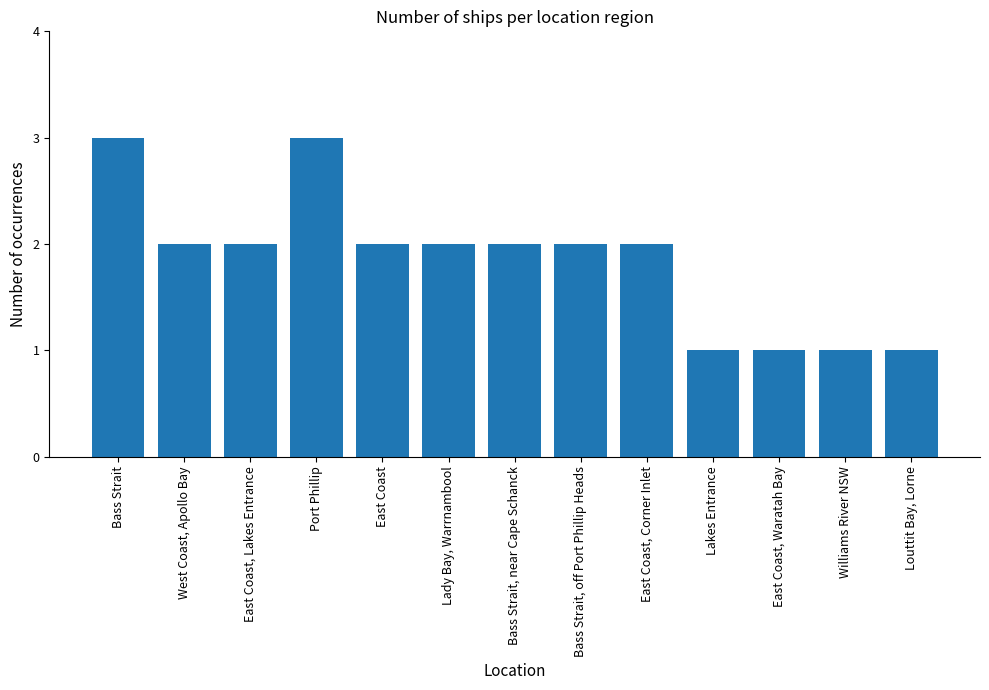

What is the sum of the values at Port Phillip and Williams River NSW?

4